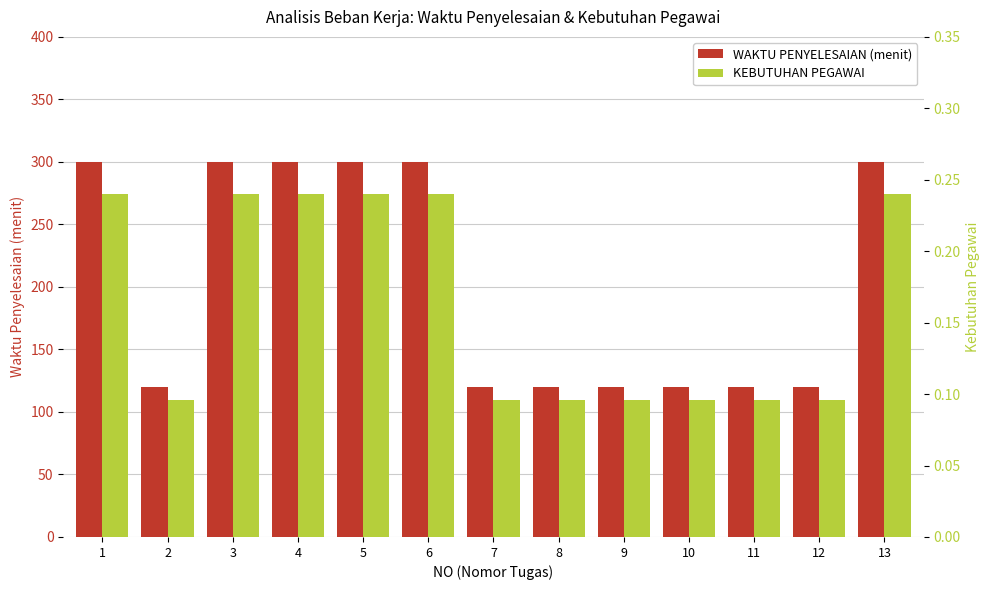

Which series has the widest spread of values?

WAKTU PENYELESAIAN (menit)